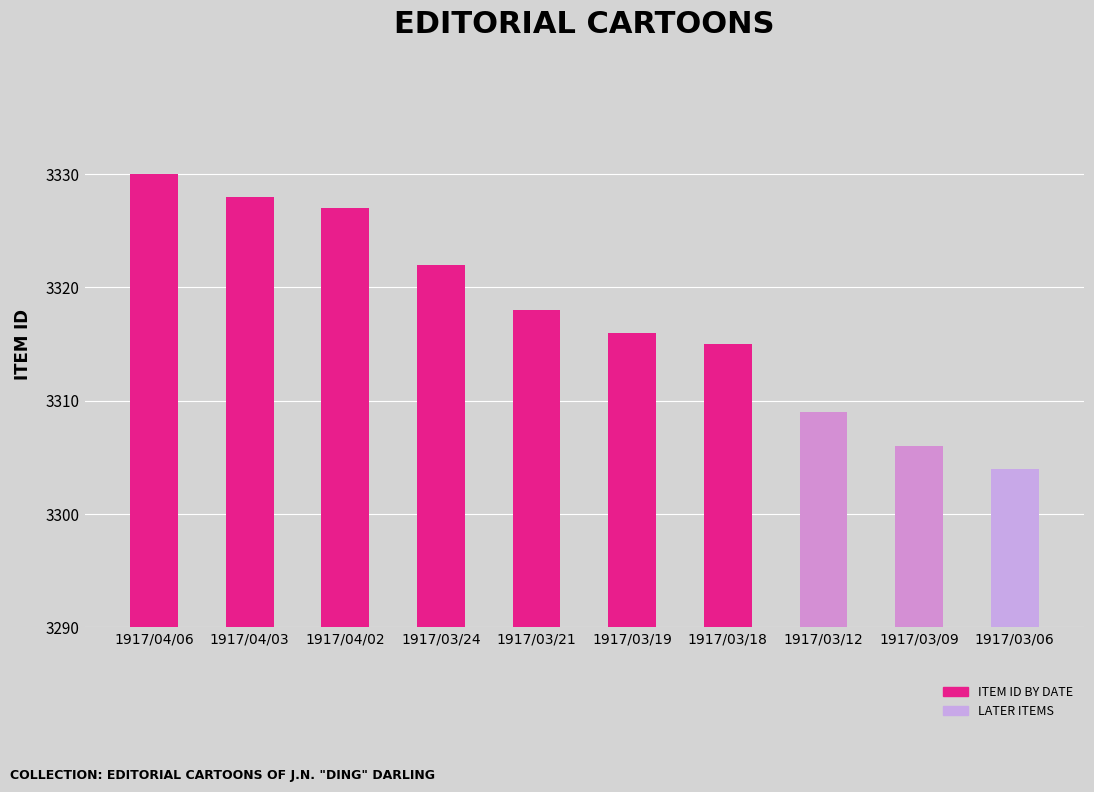

True or false: the data shows 2113 at 1917/03/06.

False